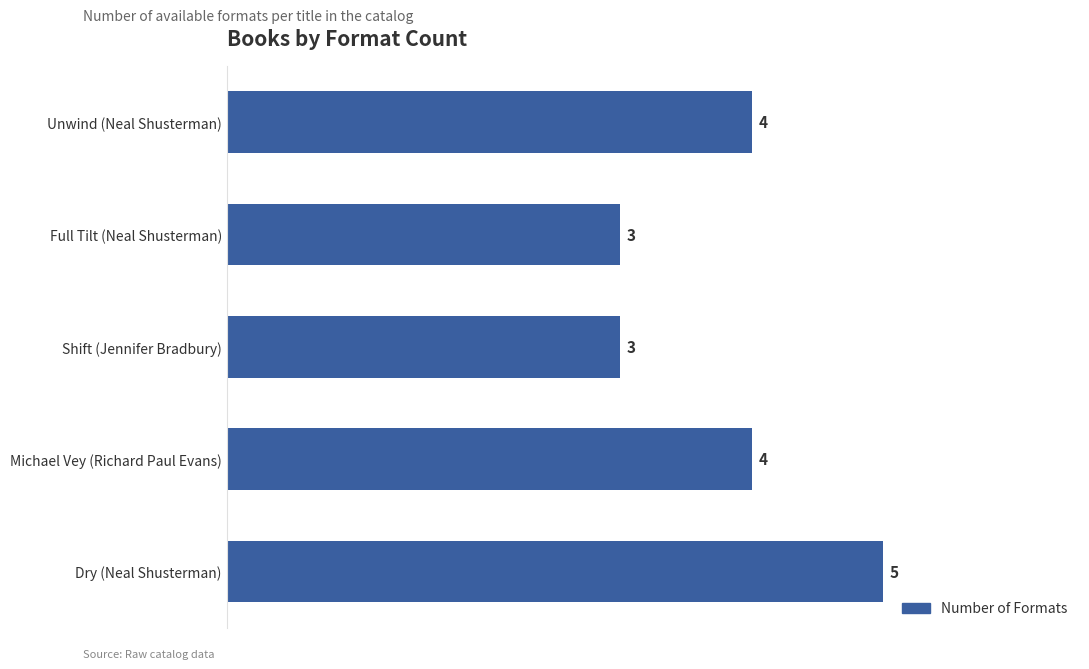

Approximately how many times larger is the value at Shift (Jennifer Bradbury) compared to Michael Vey (Richard Paul Evans)?

0.8